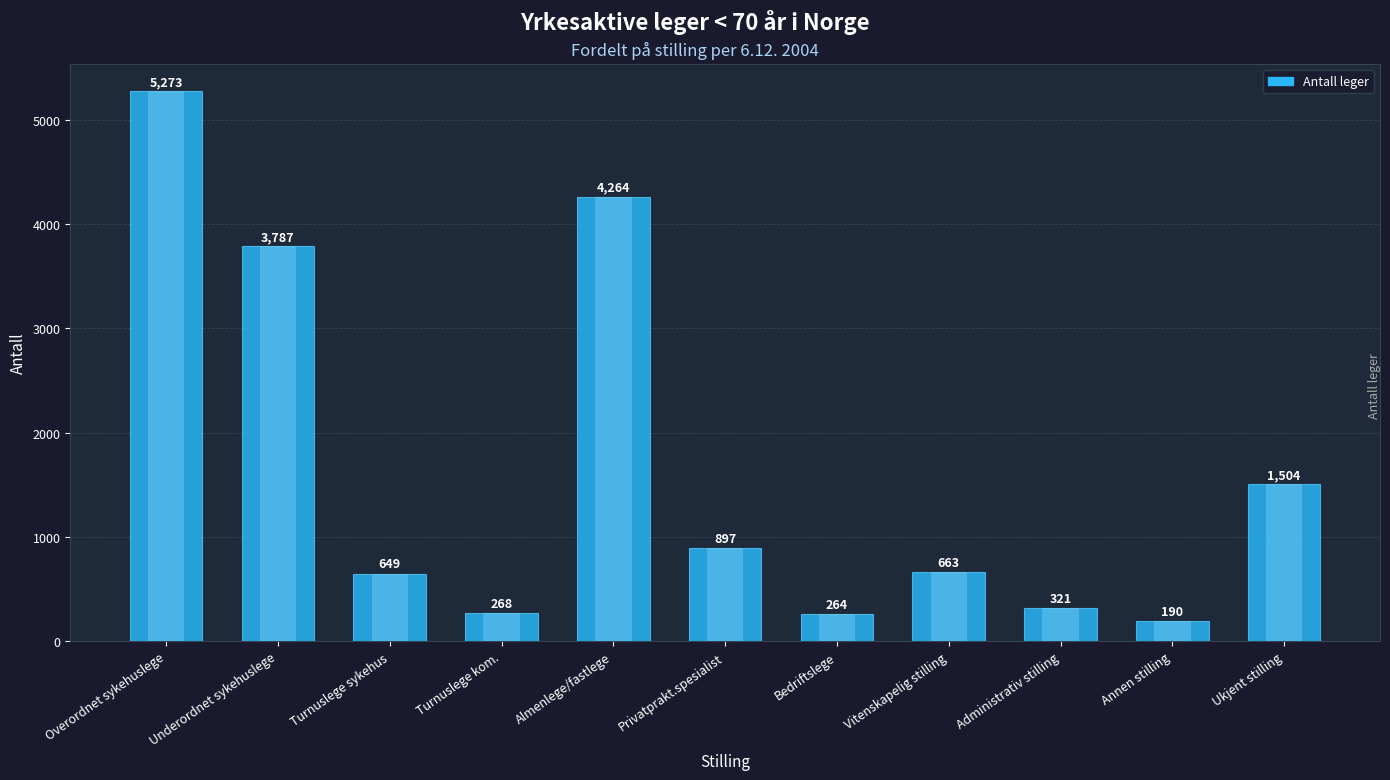

What is the sum of the values at Turnuslege sykehus and Annen stilling?

839